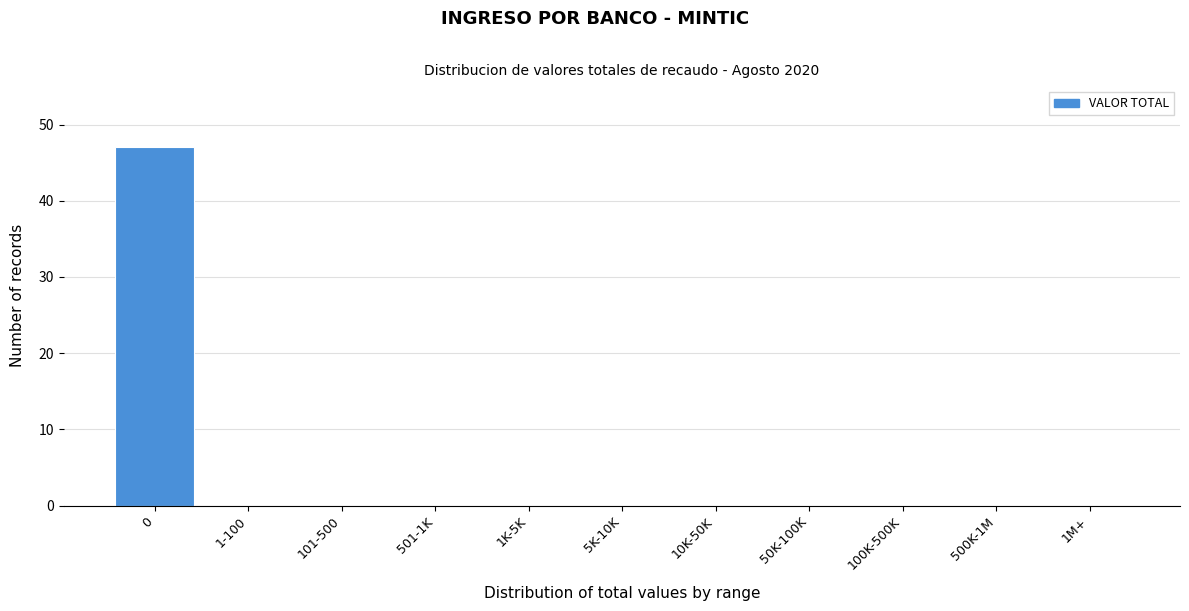

Reading right to left, extract all data points from this chart.

1M+=0	500K-1M=0	100K-500K=0	50K-100K=0	10K-50K=0	5K-10K=0	1K-5K=0	501-1K=0	101-500=0	1-100=0	0=47